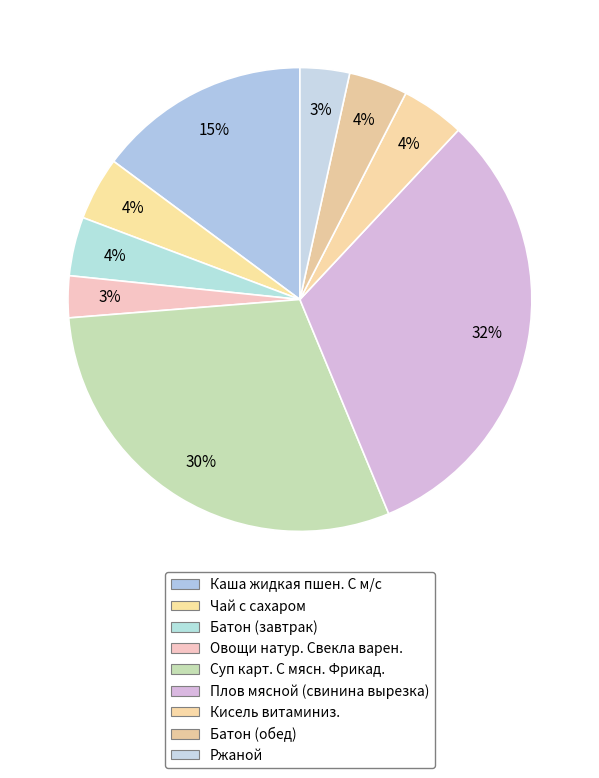

How many segments does this pie chart have?

9